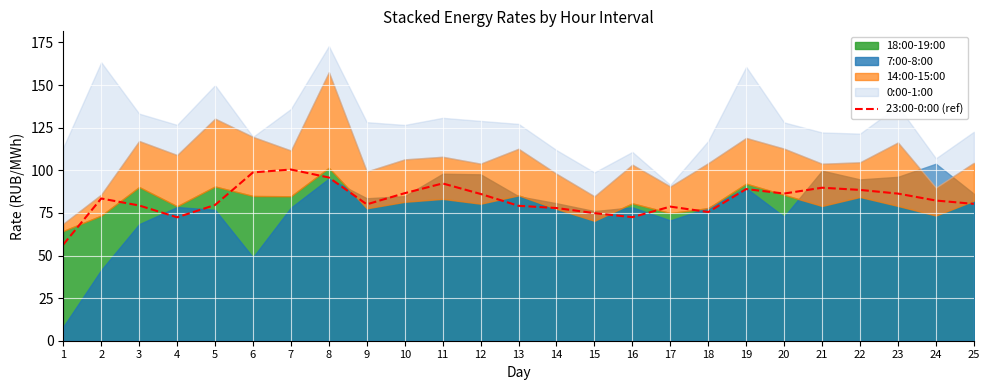

Approximately how many times larger is the value at 8 compared to 18?

1.3